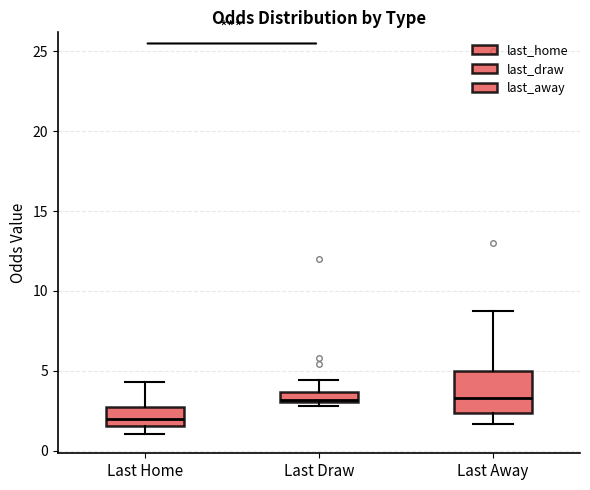

Which box's median line is the lowest?

Last Home